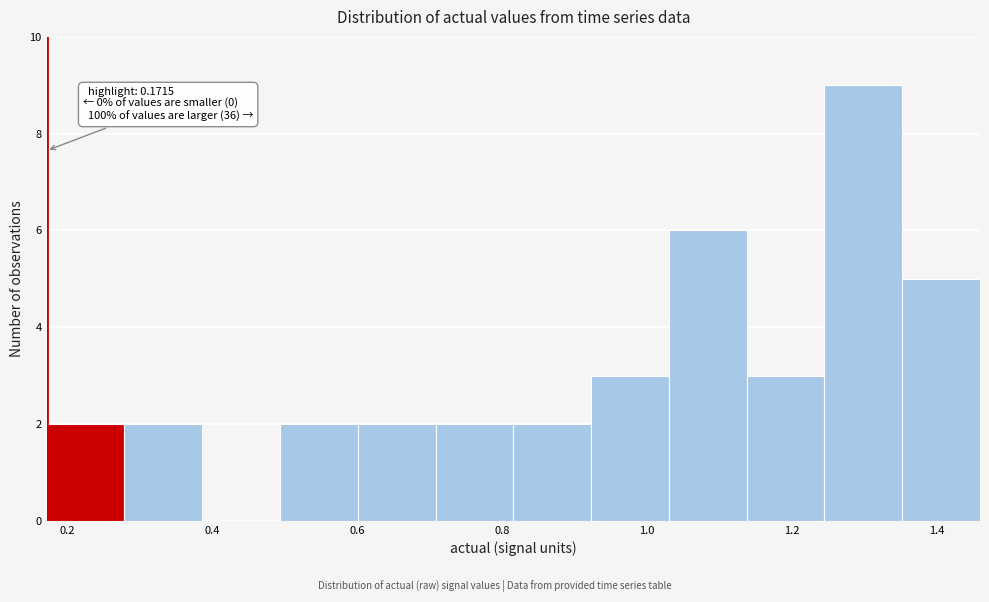

Over which range of the x-axis is the bar tallest?

1.24 to 1.36